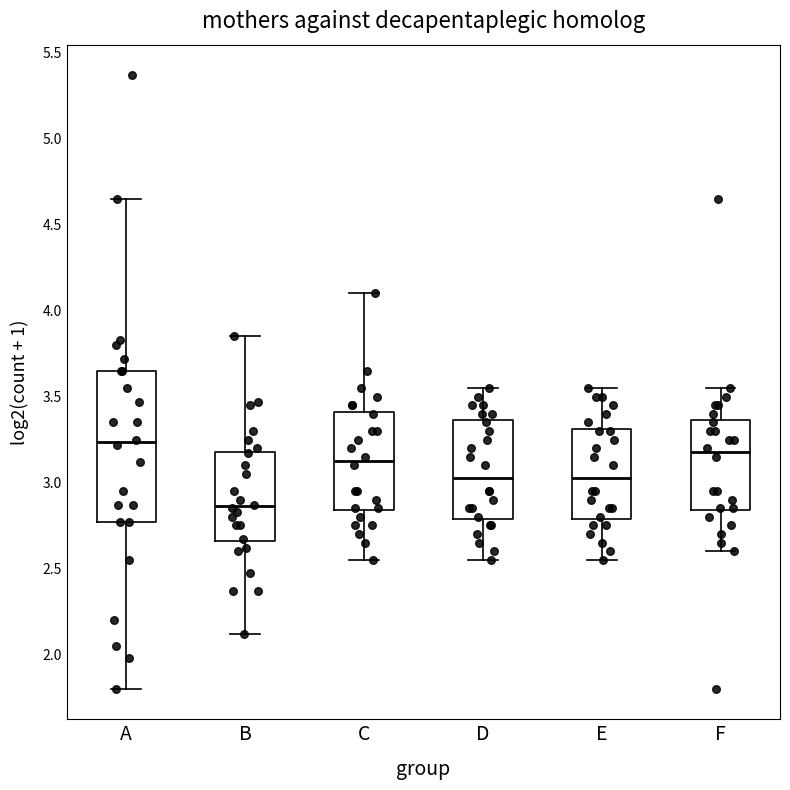

Which box is the tallest, from its lower edge to its upper edge?

A